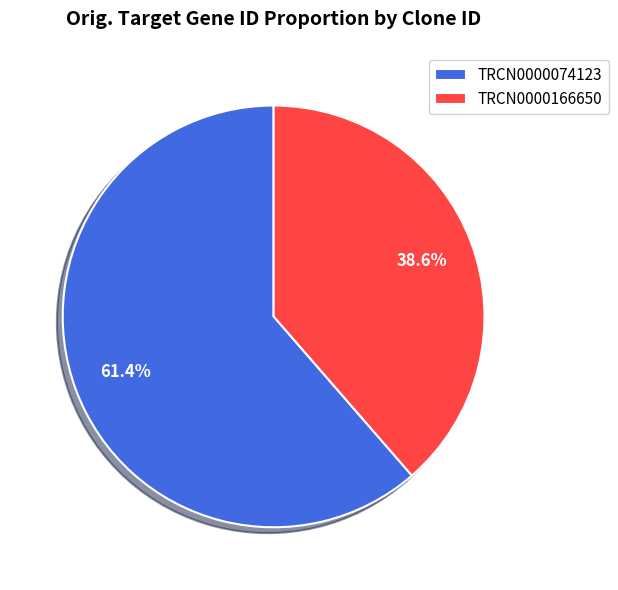

Does TRCN0000166650 account for over 50% of the chart?

No